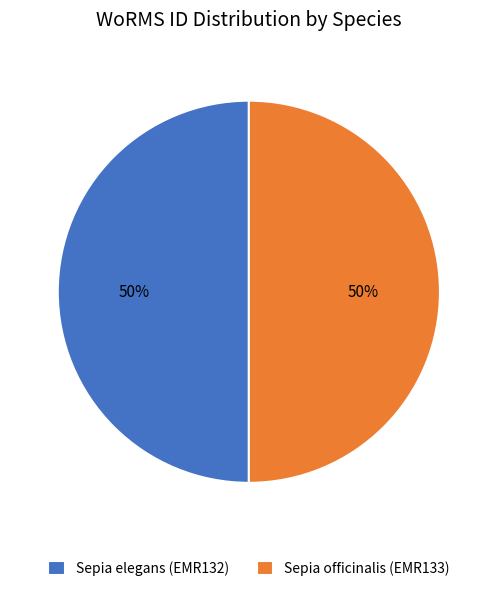

Approximately how many times larger is the value at Sepia officinalis (EMR133) compared to Sepia elegans (EMR132)?

1.0